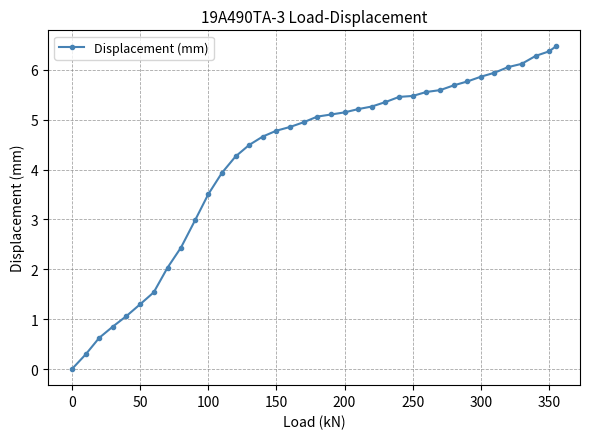

What is the value of the 13th point from the left?

4.3